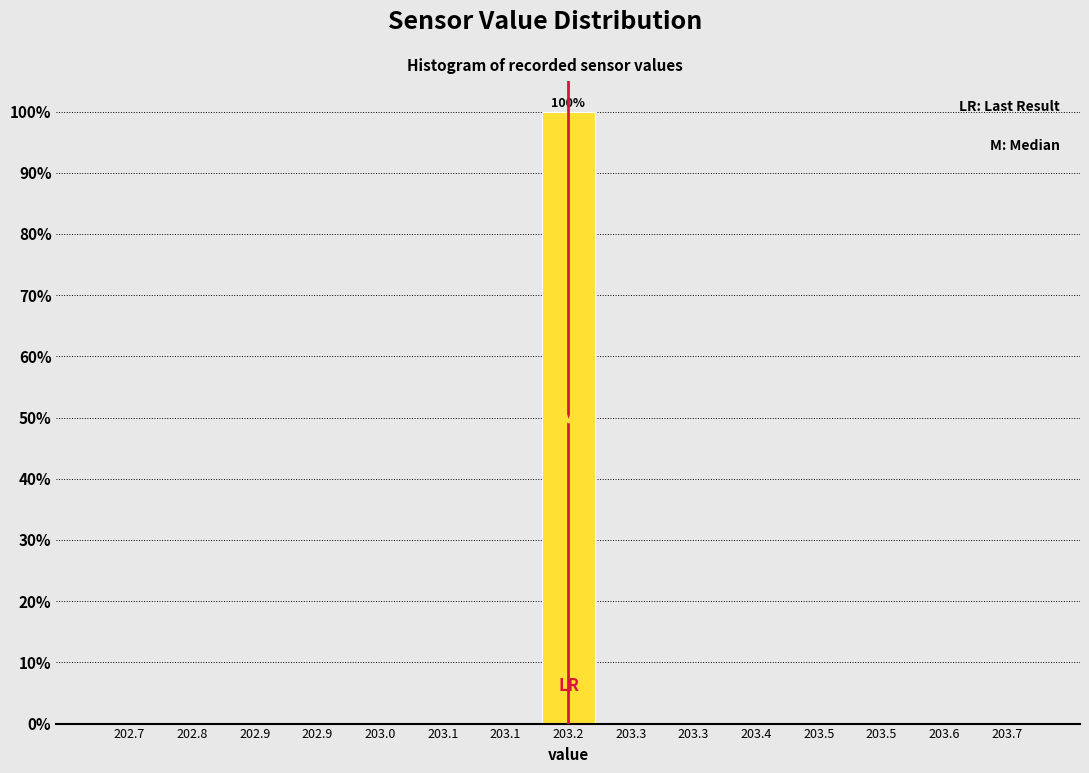

Count the number of data series in this chart.

1